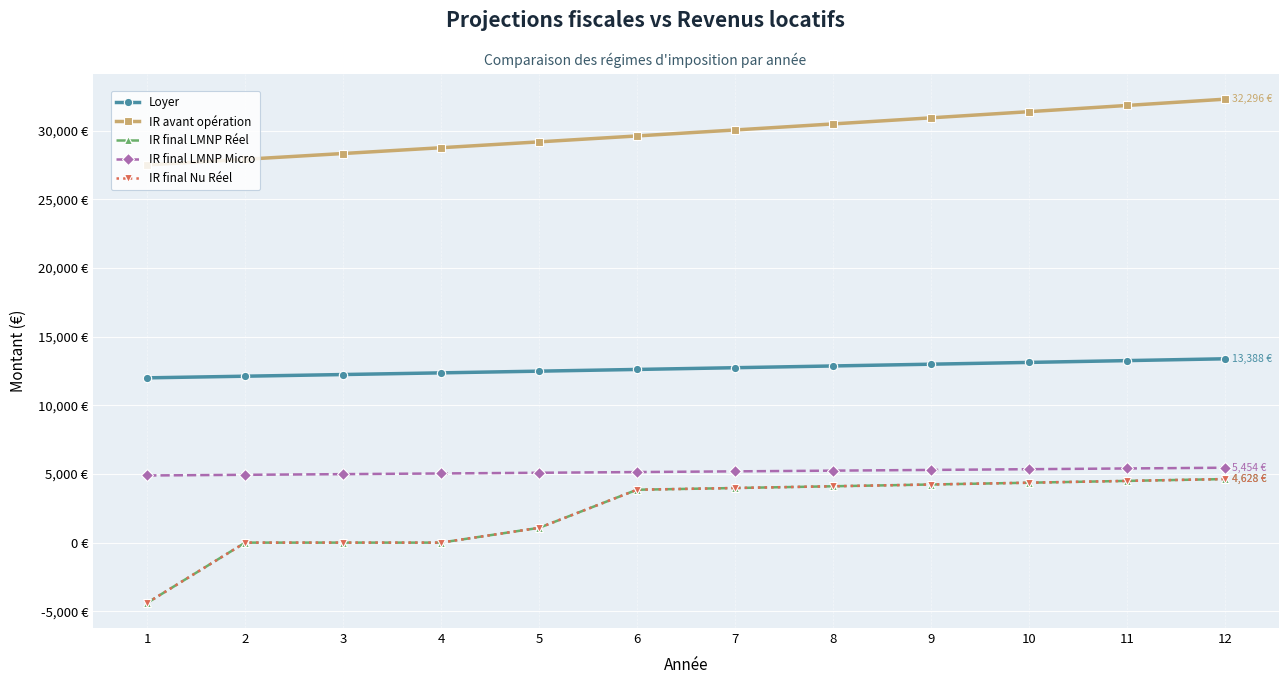

Is this an area chart (filled region under the line)?

No